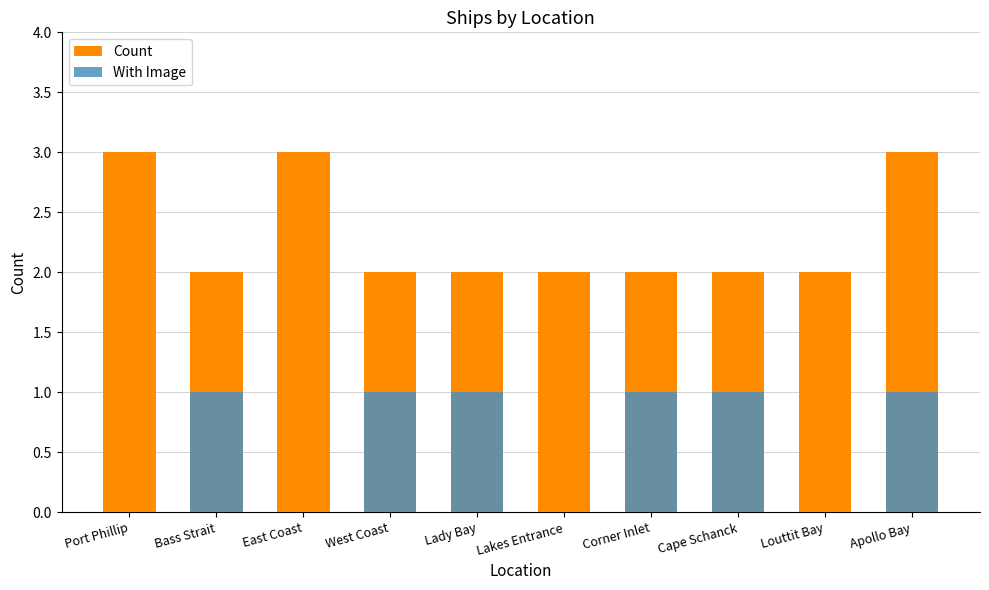

Between Corner Inlet and Cape Schanck, which is larger?

Corner Inlet